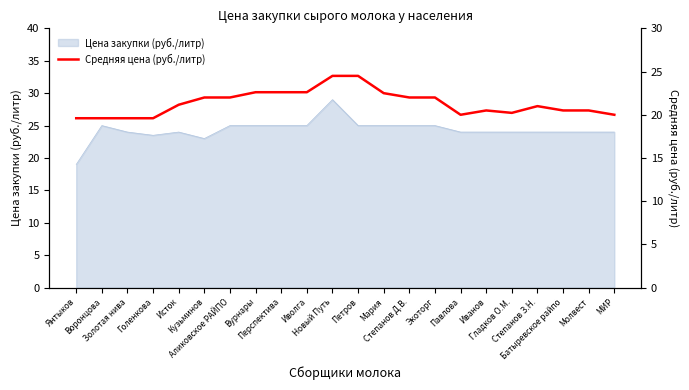

What is the lowest value of the Цена закупки (руб./литр) series?

19.0